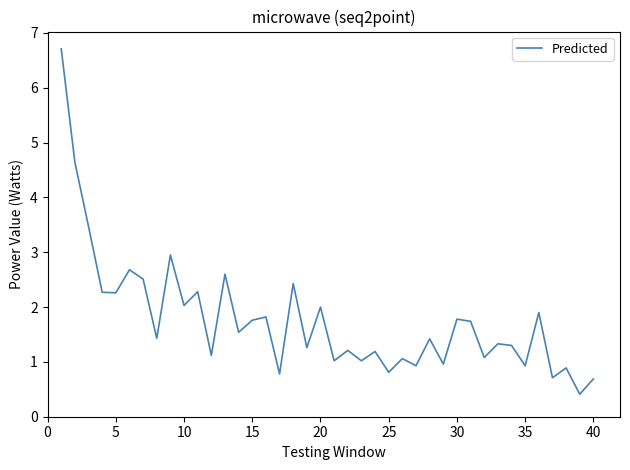

What is the minimum value shown in the chart?

0.4